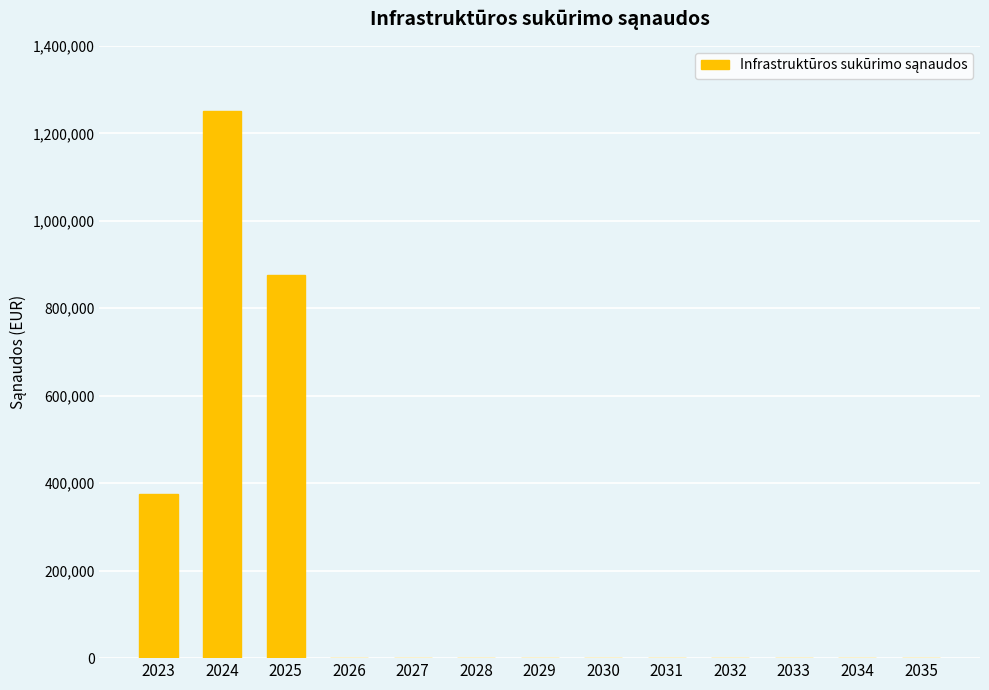

Reading left to right, transcribe all the data shown in this chart.

2023=375000.0	2024=1250000.0	2025=875000.0	2026=0.0	2027=0.0	2028=0.0	2029=0.0	2030=0.0	2031=0.0	2032=0.0	2033=0.0	2034=0.0	2035=0.0